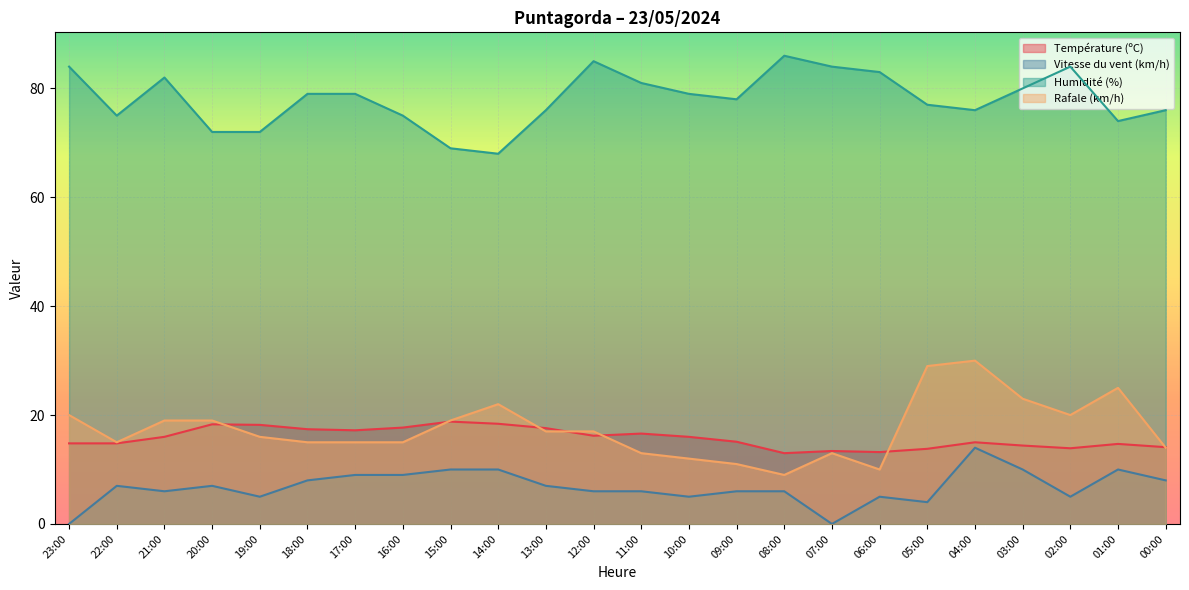

Reading left to right, what are all the values shown in this chart?

Température (ºC): 14.8	14.8	16.0	18.3	18.2	17.4	17.2	17.7	18.8	18.4	17.6	16.2	16.6	16.0	15.1	13.0	13.4	13.2	13.8	15.0	14.4	13.9	14.7	14.1
Vitesse du vent (km/h): 0.0	7.0	6.0	7.0	5.0	8.0	9.0	9.0	10.0	10.0	7.0	6.0	6.0	5.0	6.0	6.0	0.0	5.0	4.0	14.0	10.0	5.0	10.0	8.0
Humidité (%): 84.0	75.0	82.0	72.0	72.0	79.0	79.0	75.0	69.0	68.0	76.0	85.0	81.0	79.0	78.0	86.0	84.0	83.0	77.0	76.0	80.0	84.0	74.0	76.0
Rafale (km/h): 20.0	15.0	19.0	19.0	16.0	15.0	15.0	15.0	19.0	22.0	17.0	17.0	13.0	12.0	11.0	9.0	13.0	10.0	29.0	30.0	23.0	20.0	25.0	14.0